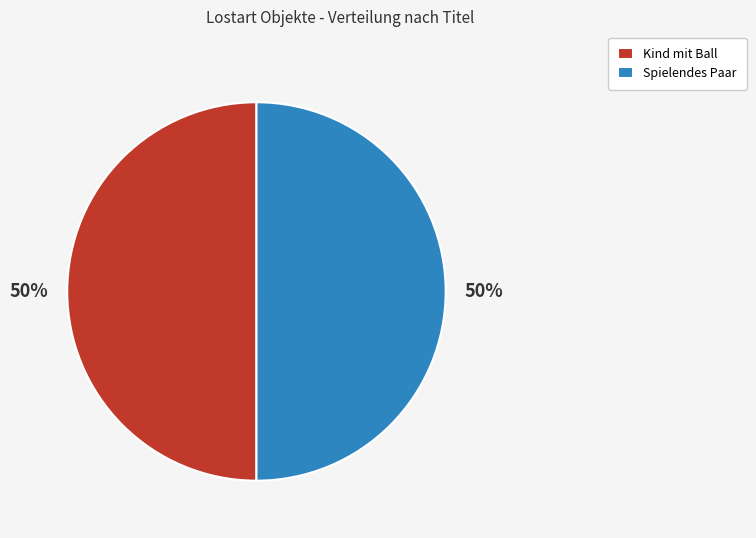

To the nearest percent, what is the combined percentage of Kind mit Ball and Spielendes Paar?

100%